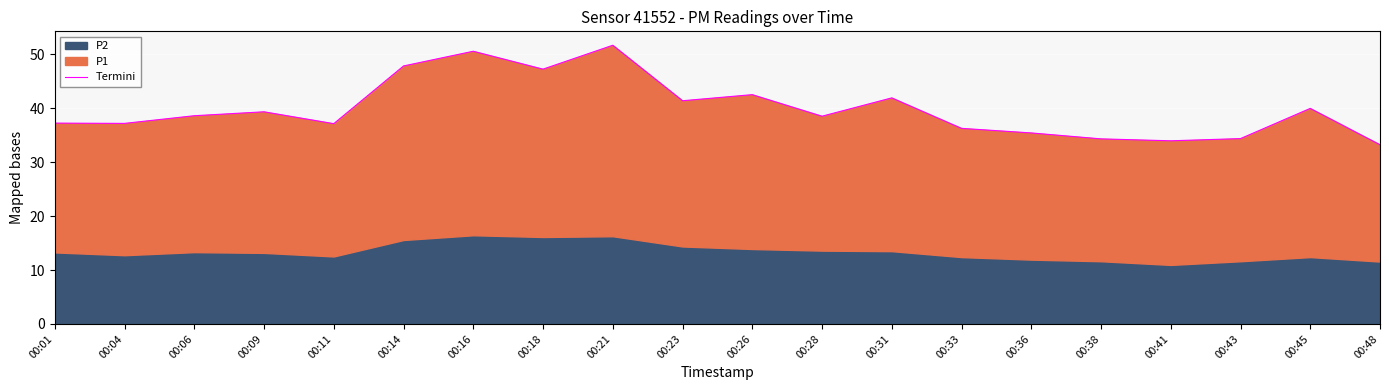

Is it true that the value at 00:21 is 82.3?

False